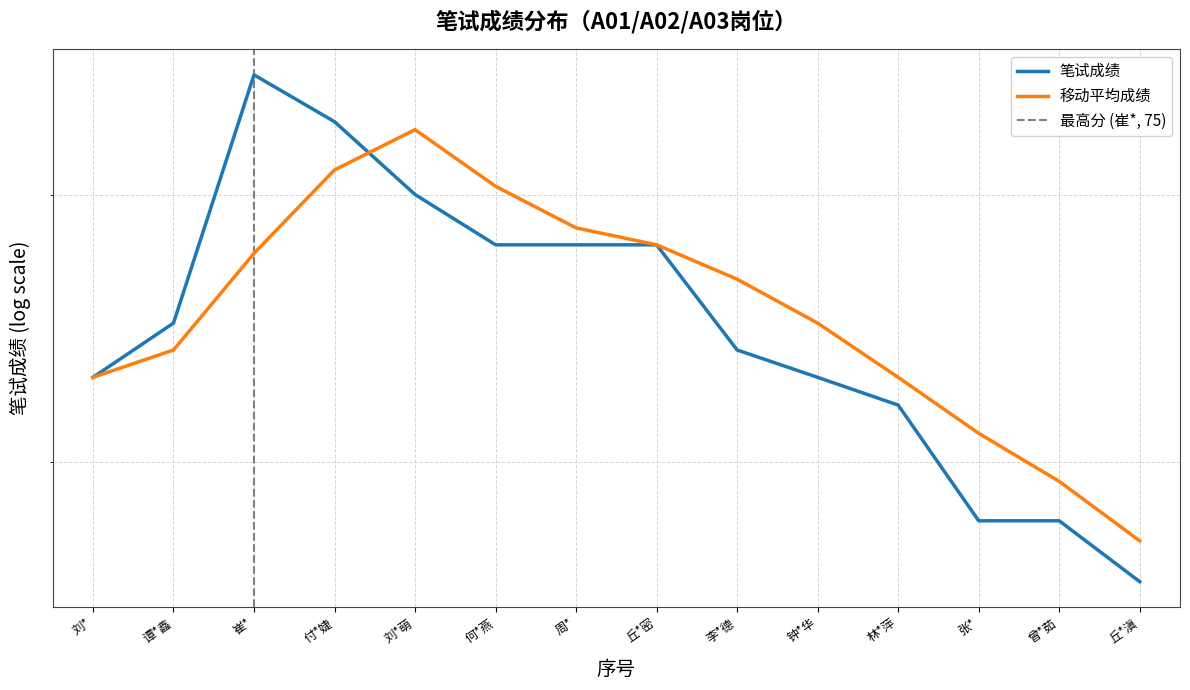

How many data points are less than 65?

7